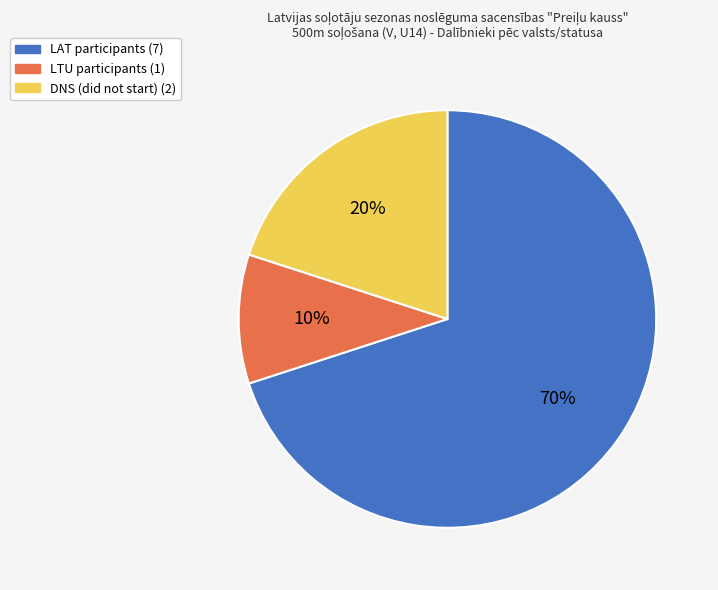

Rank the categories by value from lowest to highest.

LTU, DNS, LAT